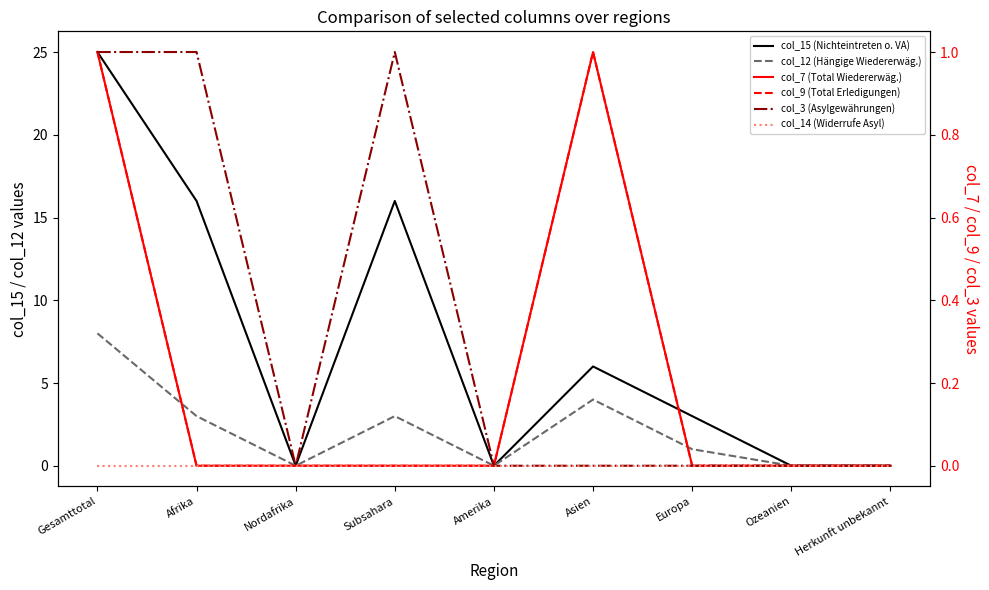

Is the value of col_9 (Total Erledigungen) at Subsahara greater than the value of col_12 (Hängige Wiedererwäg.) at Nordafrika?

No